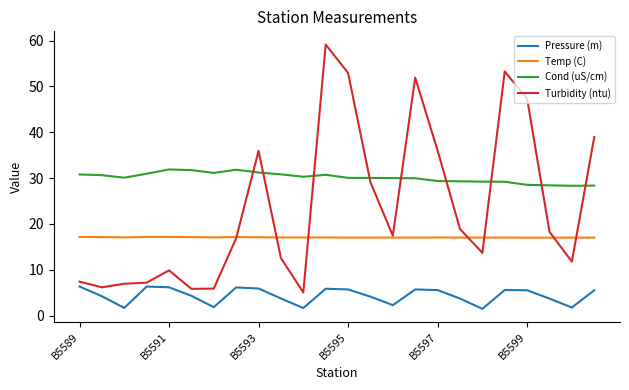

What is the sum of all Cond (uS/cm) values?

722.8